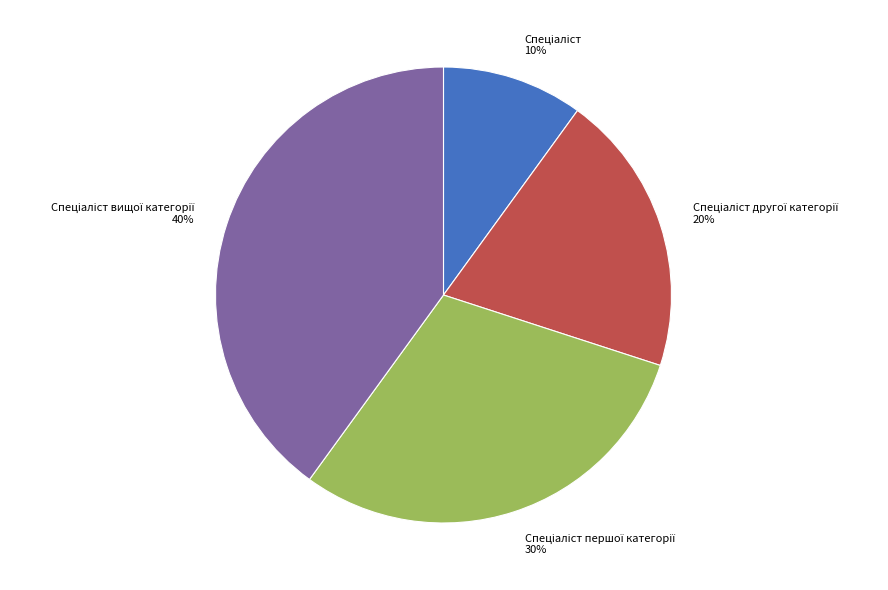

To the nearest percent, what is the average slice percentage?

25%